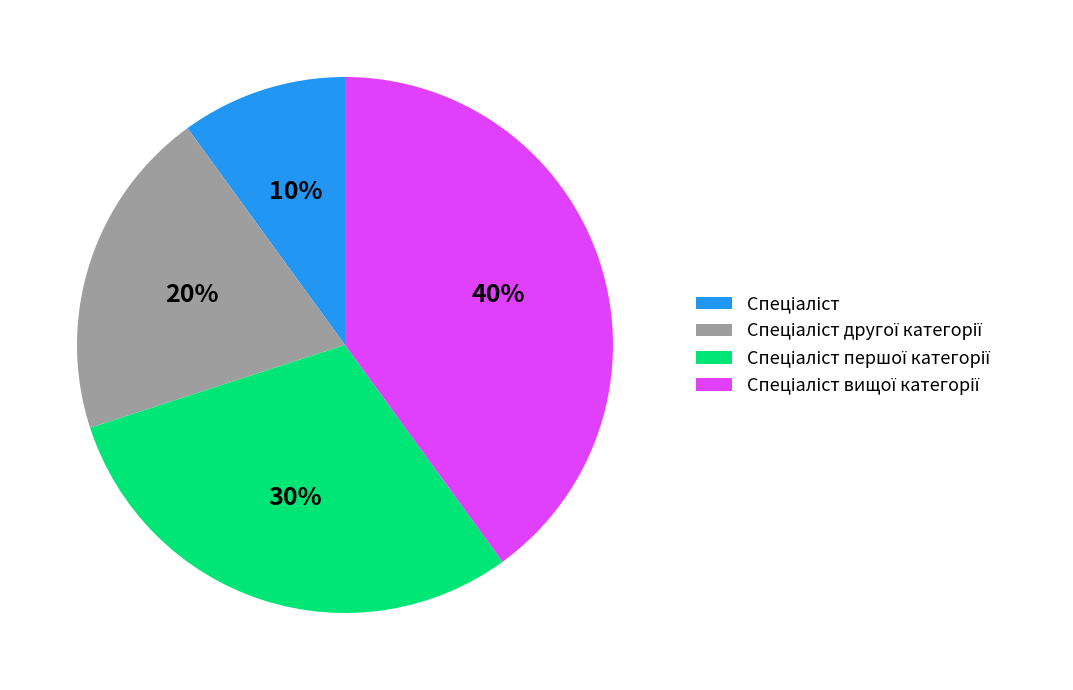

Is there a majority slice in this chart?

No